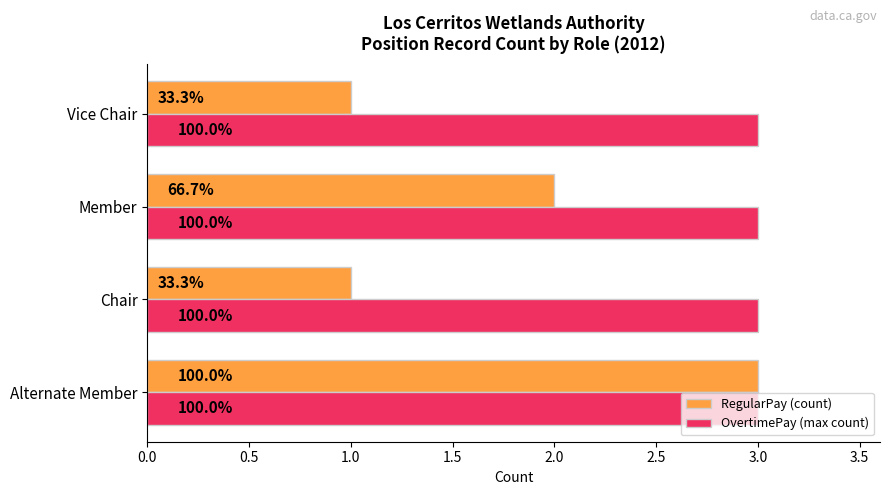

What is the average value of the RegularPay (count) series?

1.8